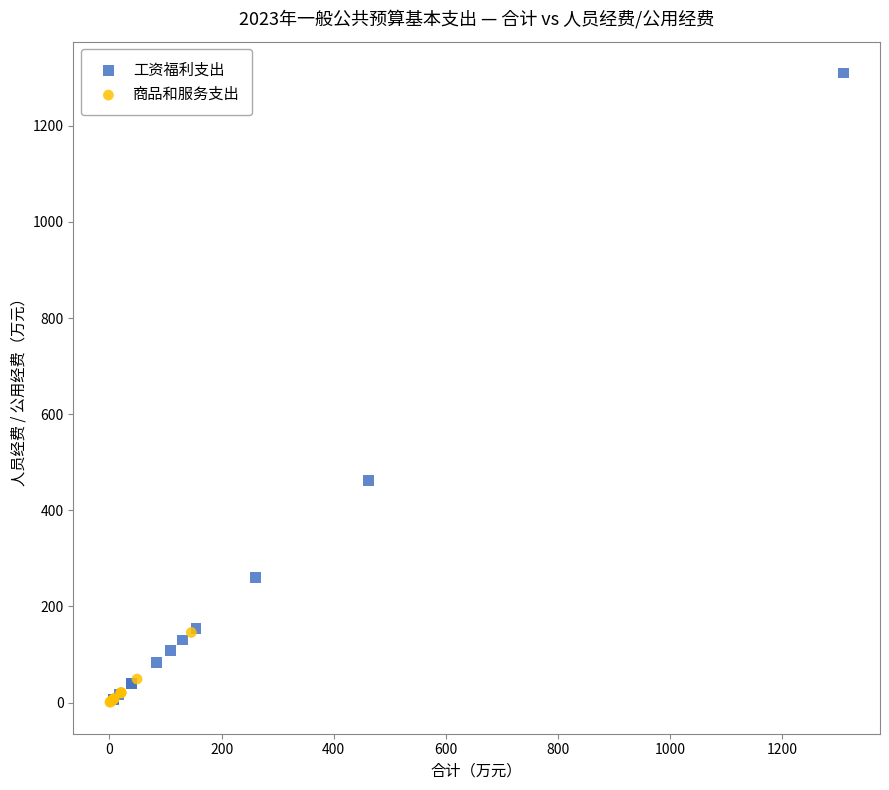

Which series contains the highest Y value?

工资福利支出